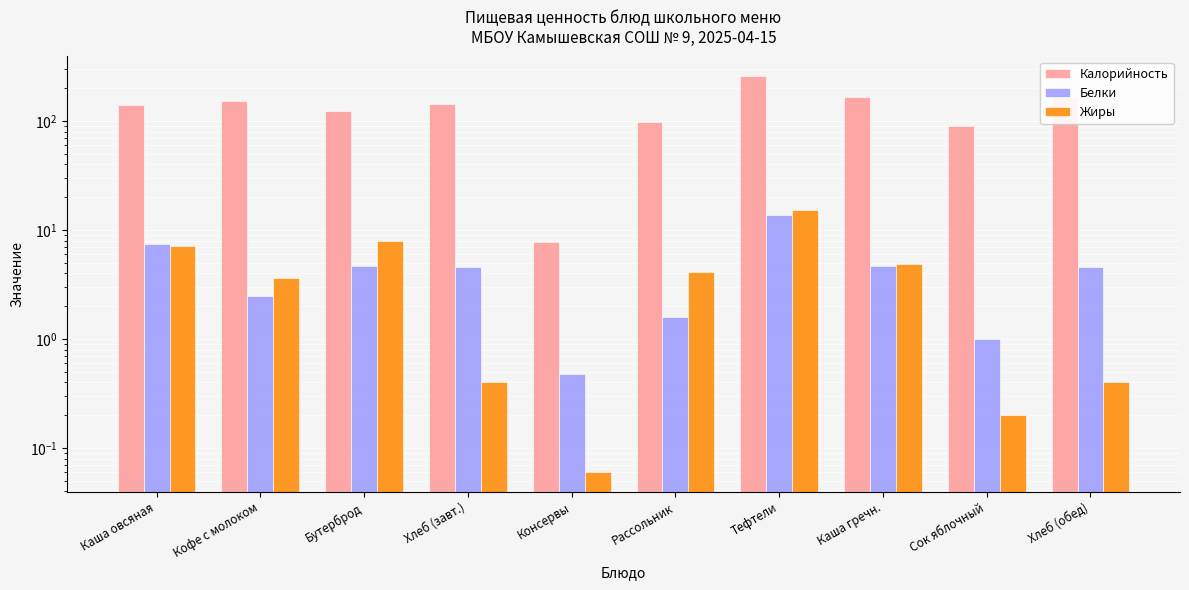

Between Сок яблочный and Хлеб (завт.), which is larger?

Хлеб (завт.)